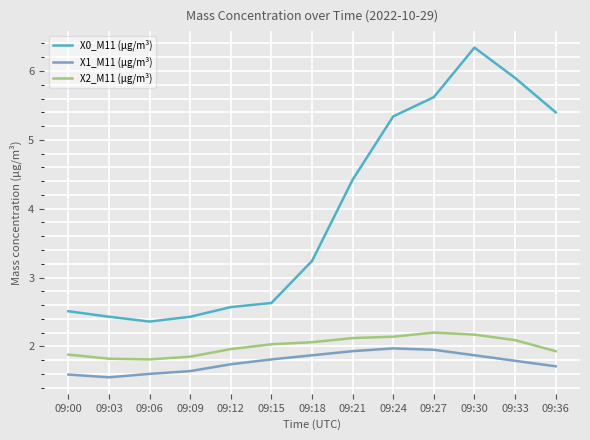

List the series in order of their peak value, highest first.

X0_M11 (μg/m³), X2_M11 (μg/m³), X1_M11 (μg/m³)